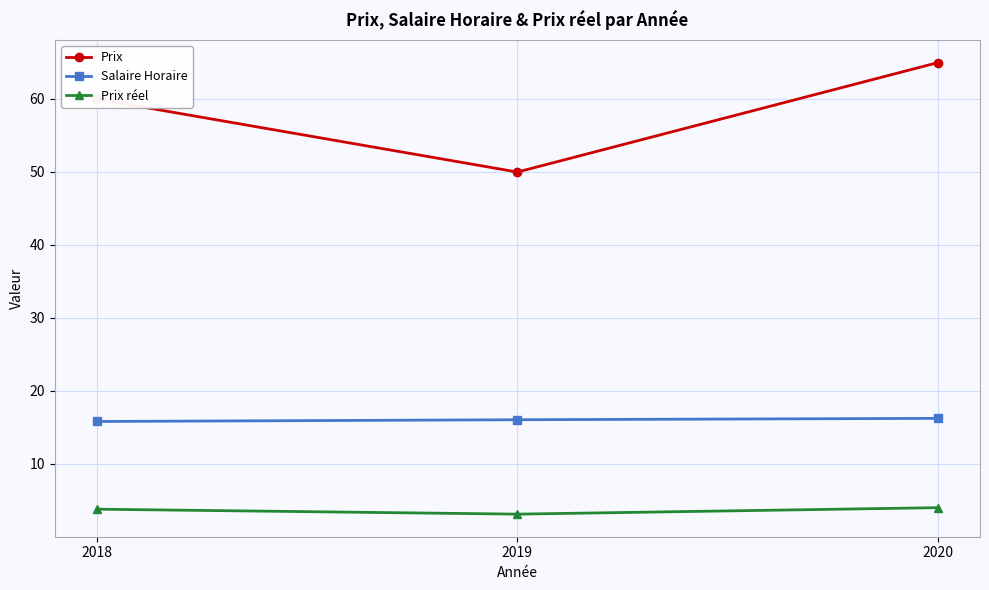

Where is Prix réel nearest to the value 3?

2019